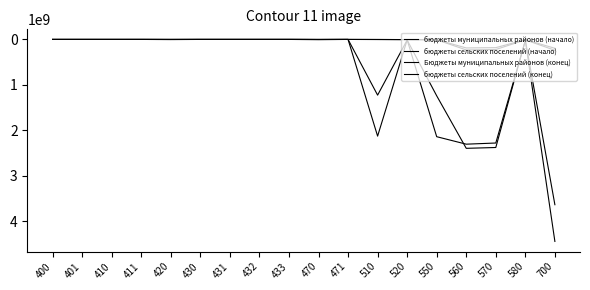

True or false: Бюджеты муниципальных районов (конец) has more than 0 interior local peaks.

True